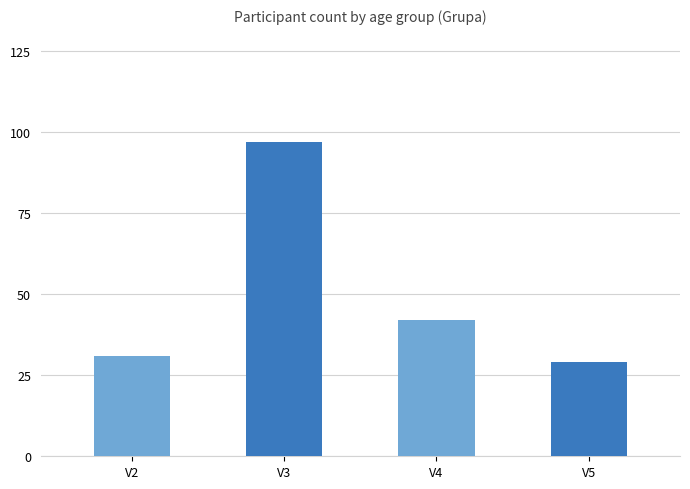

Reading left to right, transcribe all the data shown in this chart.

31	97	42	29